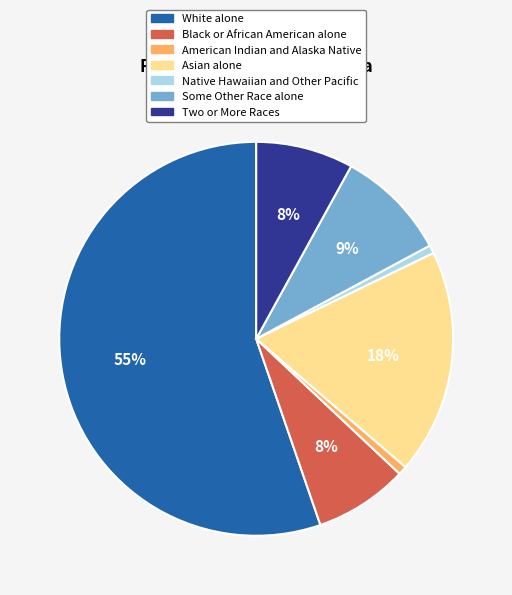

Which category has the biggest portion of the pie?

White alone